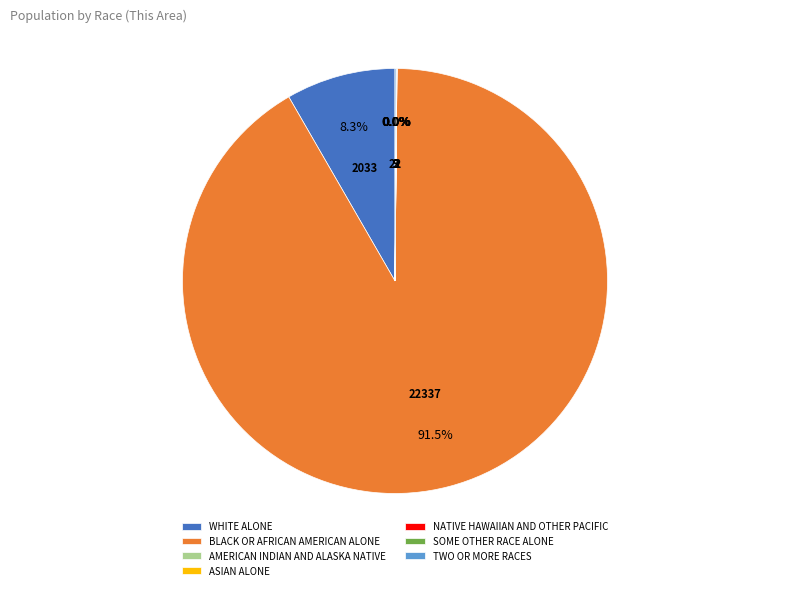

To the nearest percent, what is the difference between the largest and smallest slice percentages?

92%